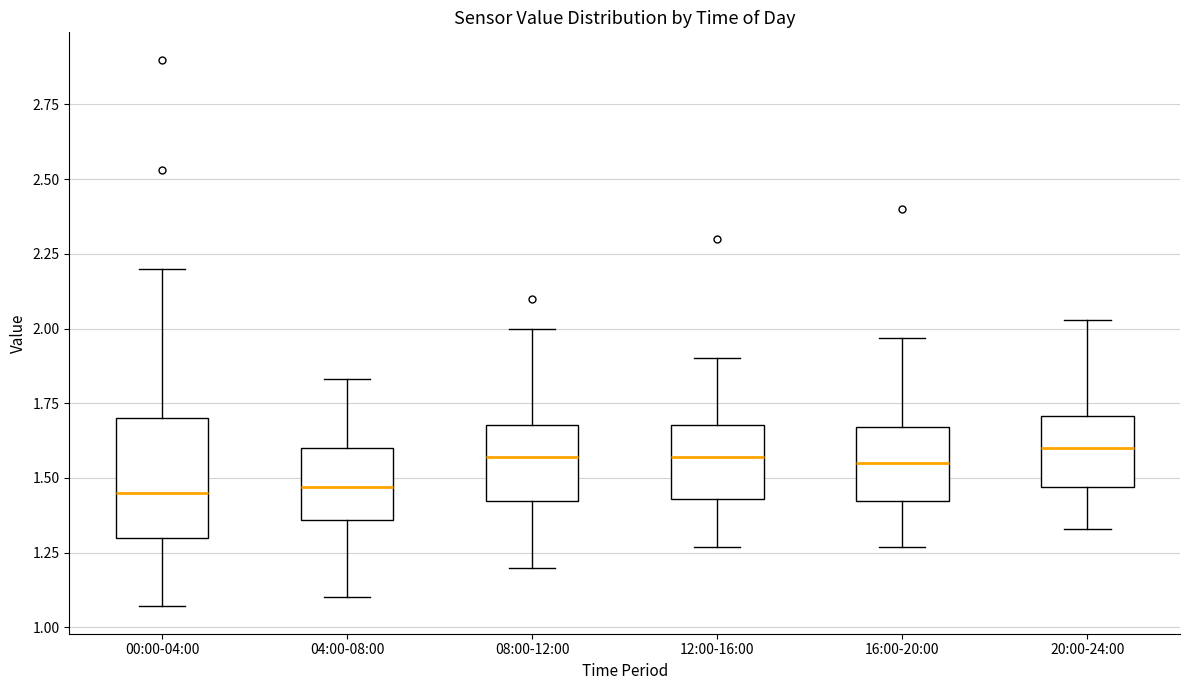

Which box is the tallest, from its lower edge to its upper edge?

00:00-04:00